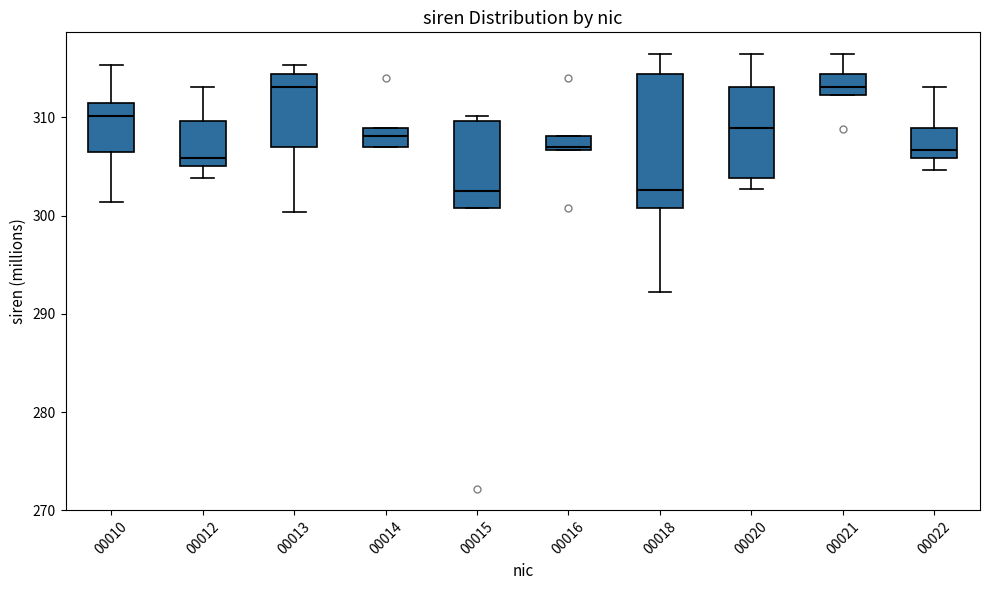

Comparing the boxes themselves (not the whiskers), which one is the tallest?

00018